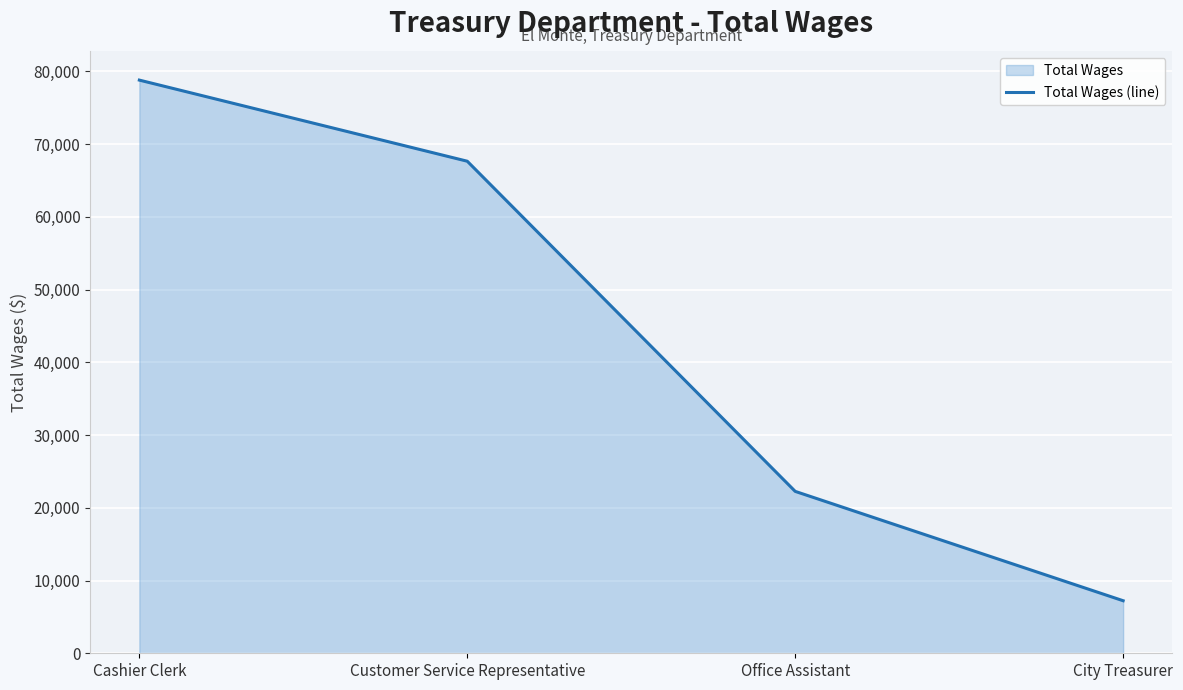

Count the values in the range 22256 to 78795.

3